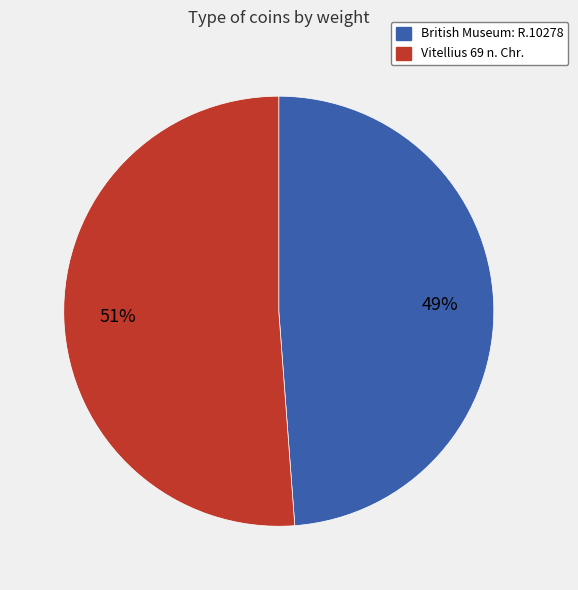

Which category has the biggest portion of the pie?

Vitellius 69 n. Chr.